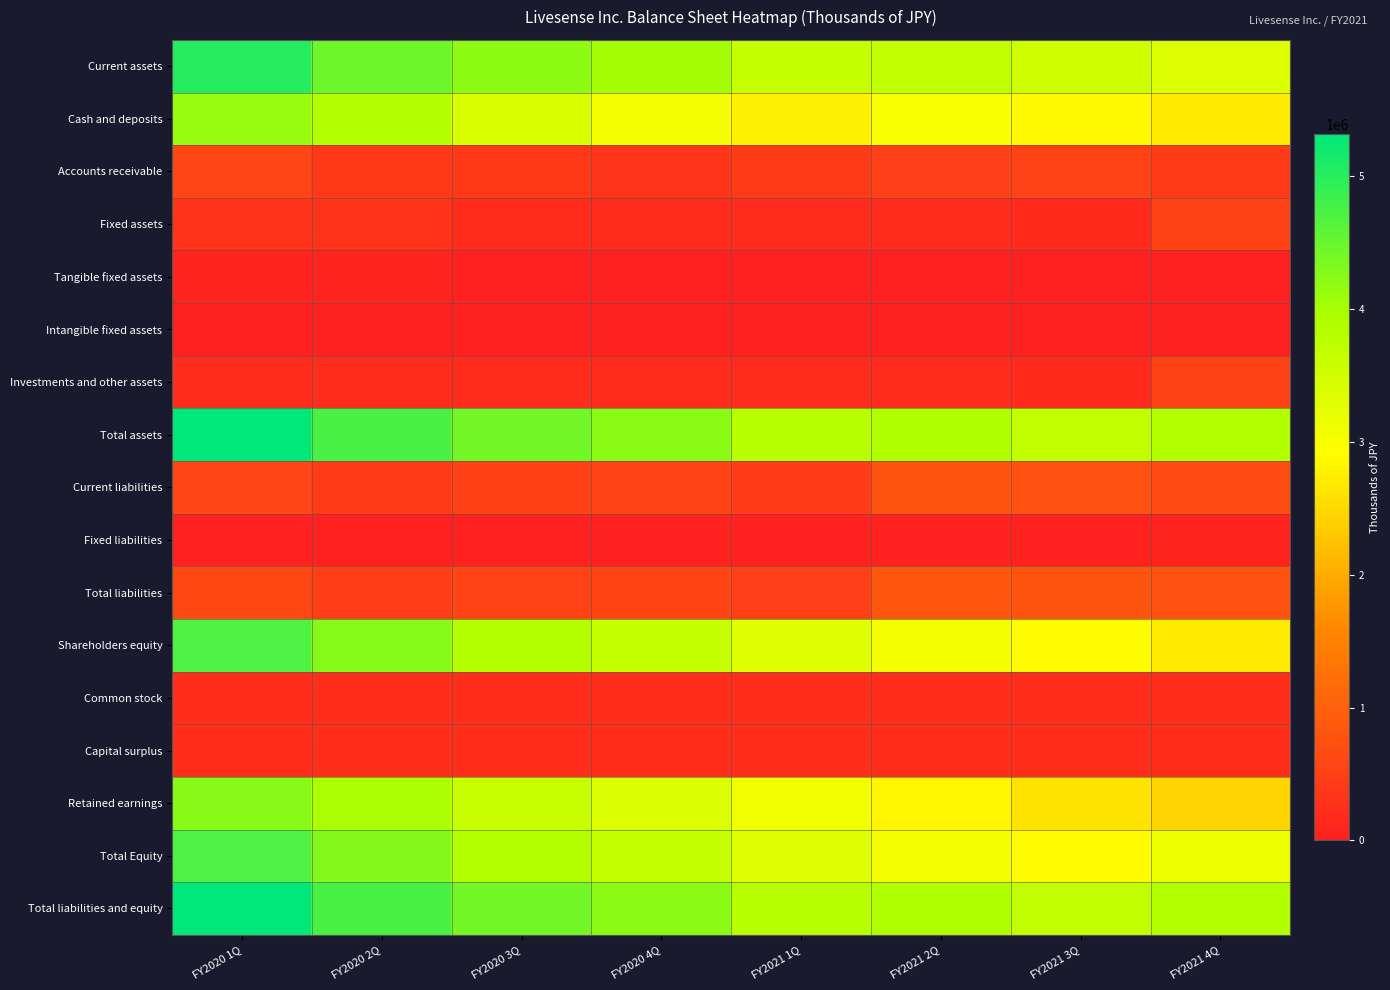

Reading right to left, list all the values displayed in this chart.

Current assets: FY2021 4Q=3339022	FY2021 3Q=3521191	FY2021 2Q=3721396	FY2021 1Q=3630636	FY2020 4Q=4030547	FY2020 3Q=4209099	FY2020 2Q=4454403	FY2020 1Q=5017990
Cash and deposits: FY2021 4Q=2705081	FY2021 3Q=2870359	FY2021 2Q=2997703	FY2021 1Q=2777009	FY2020 4Q=3031742	FY2020 3Q=3402215	FY2020 2Q=3880811	FY2020 1Q=4128291
Accounts receivable: FY2021 4Q=437927	FY2021 3Q=549012	FY2021 2Q=497159	FY2021 1Q=406377	FY2020 4Q=339424	FY2020 3Q=383283	FY2020 2Q=379618	FY2020 1Q=594507
Fixed assets: FY2021 4Q=535274	FY2021 3Q=169301	FY2021 2Q=183026	FY2021 1Q=182160	FY2020 4Q=186124	FY2020 3Q=200234	FY2020 2Q=284164	FY2020 1Q=294118
Tangible fixed assets: FY2021 4Q=0	FY2021 3Q=0	FY2021 2Q=0	FY2021 1Q=0	FY2020 4Q=0	FY2020 3Q=0	FY2020 2Q=67924	FY2020 1Q=73855
Intangible fixed assets: FY2021 4Q=0	FY2021 3Q=0	FY2021 2Q=0	FY2021 1Q=0	FY2020 4Q=0	FY2020 3Q=0	FY2020 2Q=7225	FY2020 1Q=9736
Investments and other assets: FY2021 4Q=535274	FY2021 3Q=169301	FY2021 2Q=183026	FY2021 1Q=182160	FY2020 4Q=186124	FY2020 3Q=200234	FY2020 2Q=209014	FY2020 1Q=210525
Total assets: FY2021 4Q=3874297	FY2021 3Q=3690493	FY2021 2Q=3904423	FY2021 1Q=3812797	FY2020 4Q=4216671	FY2020 3Q=4409334	FY2020 2Q=4738568	FY2020 1Q=5312108
Current liabilities: FY2021 4Q=690928	FY2021 3Q=767068	FY2021 2Q=793487	FY2021 1Q=442881	FY2020 4Q=540932	FY2020 3Q=512337	FY2020 2Q=433610	FY2020 1Q=599641
Fixed liabilities: FY2021 4Q=84357	FY2021 3Q=42946	FY2021 2Q=41932	FY2021 1Q=41932	FY2020 4Q=35175	FY2020 3Q=27232	FY2020 2Q=27232	FY2020 1Q=2732
Total liabilities: FY2021 4Q=775285	FY2021 3Q=810014	FY2021 2Q=835419	FY2021 1Q=484813	FY2020 4Q=576107	FY2020 3Q=539569	FY2020 2Q=460842	FY2020 1Q=602373
Shareholders equity: FY2021 4Q=2696546	FY2021 3Q=2880392	FY2021 2Q=3069234	FY2021 1Q=3328161	FY2020 4Q=3639235	FY2020 3Q=3866947	FY2020 2Q=4273648	FY2020 1Q=4703512
Common stock: FY2021 4Q=237219	FY2021 3Q=237219	FY2021 2Q=237219	FY2021 1Q=237219	FY2020 4Q=236591	FY2020 3Q=236591	FY2020 2Q=236591	FY2020 1Q=235812
Capital surplus: FY2021 4Q=225668	FY2021 3Q=225668	FY2021 2Q=225668	FY2021 1Q=225668	FY2020 4Q=225041	FY2020 3Q=225041	FY2020 2Q=225041	FY2020 1Q=224261
Retained earnings: FY2021 4Q=2440545	FY2021 3Q=2624391	FY2021 2Q=2813234	FY2021 1Q=3072161	FY2020 4Q=3384490	FY2020 3Q=3612202	FY2020 2Q=3969833	FY2020 1Q=4244294
Total Equity: FY2021 4Q=3099011	FY2021 3Q=2880478	FY2021 2Q=3069003	FY2021 1Q=3327984	FY2020 4Q=3640563	FY2020 3Q=3869764	FY2020 2Q=4277725	FY2020 1Q=4709735
Total liabilities and equity: FY2021 4Q=3874297	FY2021 3Q=3690493	FY2021 2Q=3904423	FY2021 1Q=3812797	FY2020 4Q=4216671	FY2020 3Q=4409334	FY2020 2Q=4738568	FY2020 1Q=5312108